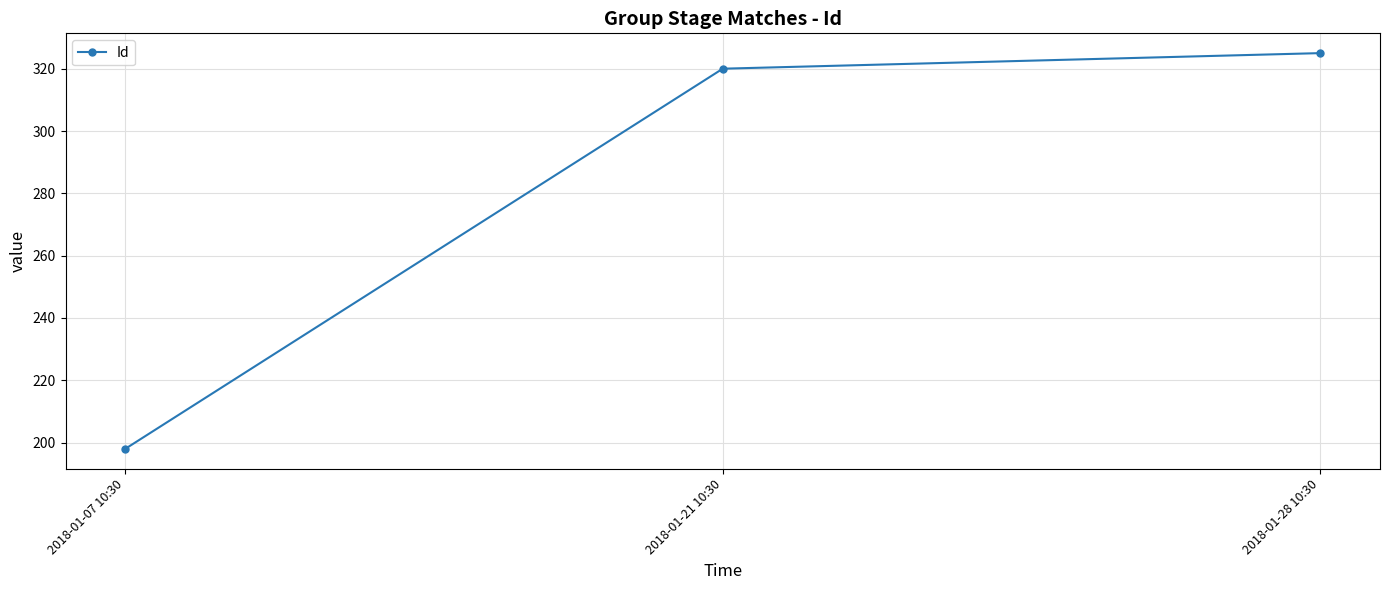

What is the difference between the values at 2018-01-28 10:30 and 2018-01-21 10:30?

5